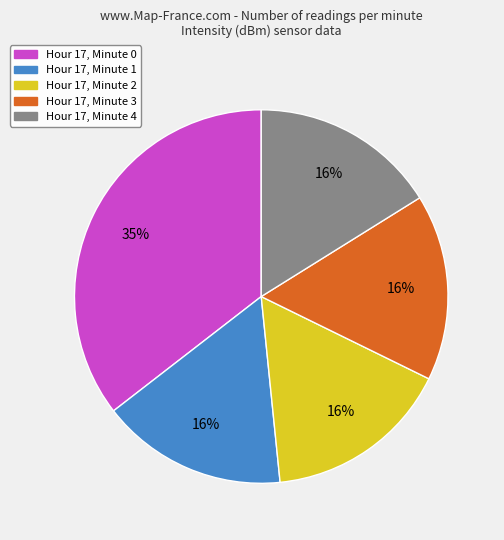

Is Hour 17, Minute 0 the majority of the pie?

No